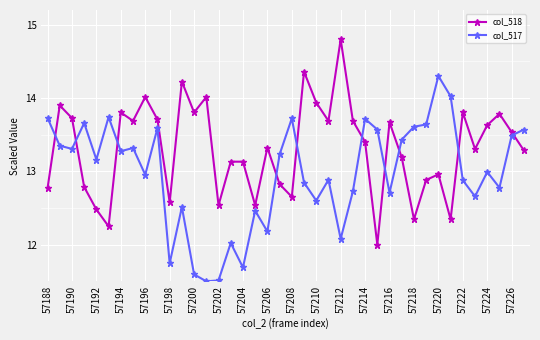

What is the maximum value for col_518?

14.8